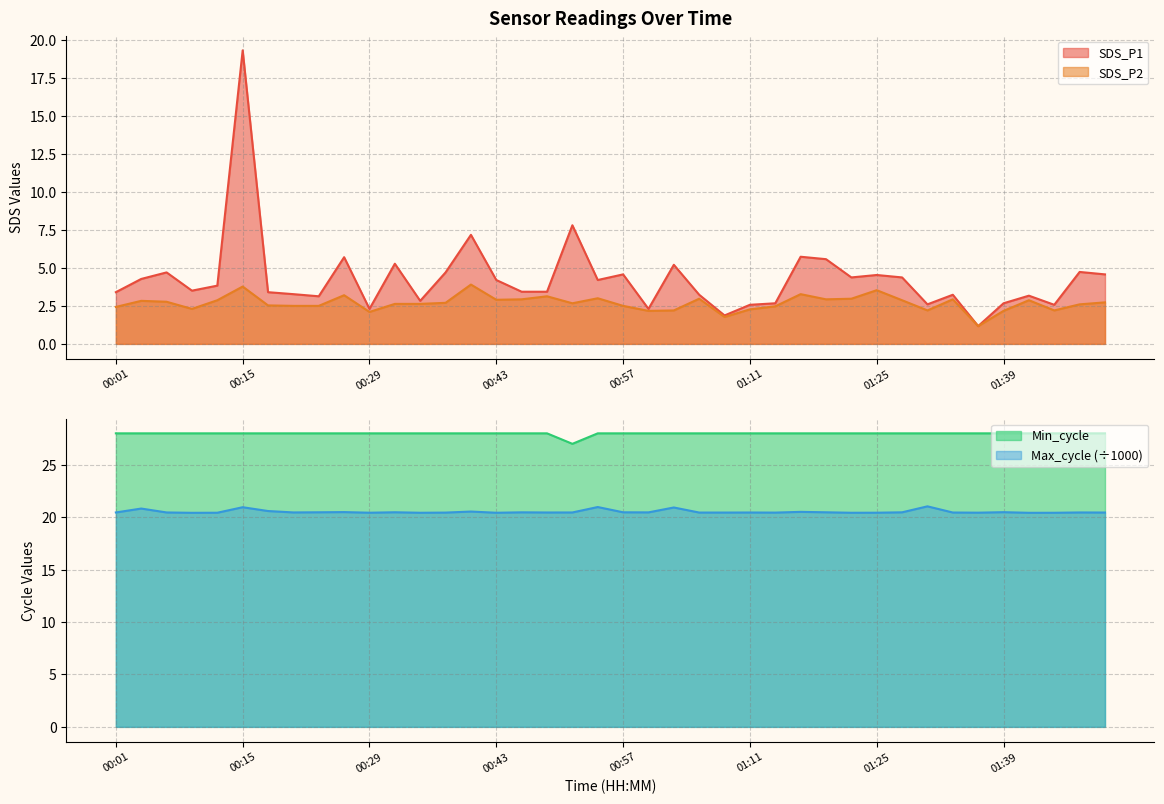

Which category has the highest value across all series?

00:01